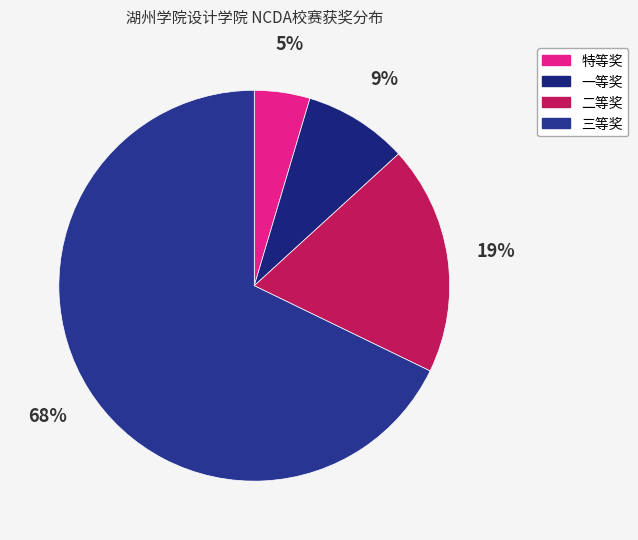

What is the largest slice in the pie chart?

三等奖